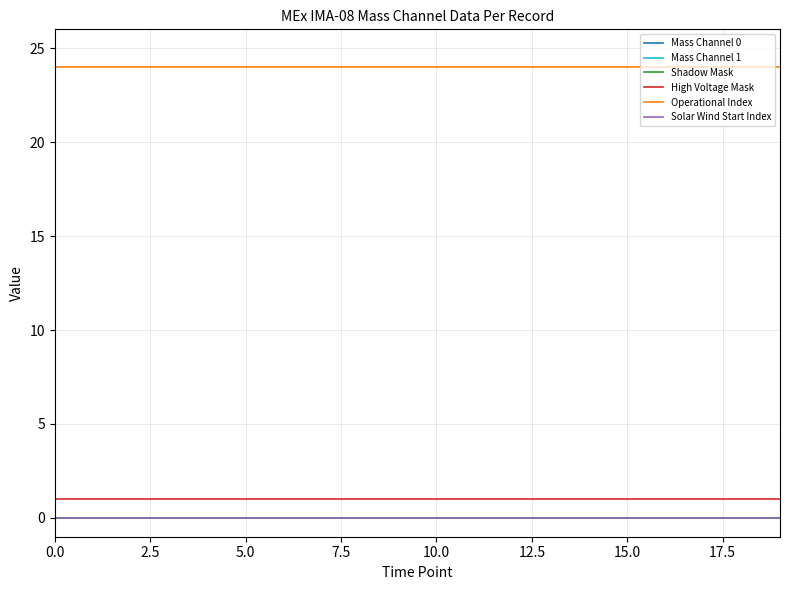

Does the chart display data point markers on the line(s)?

No